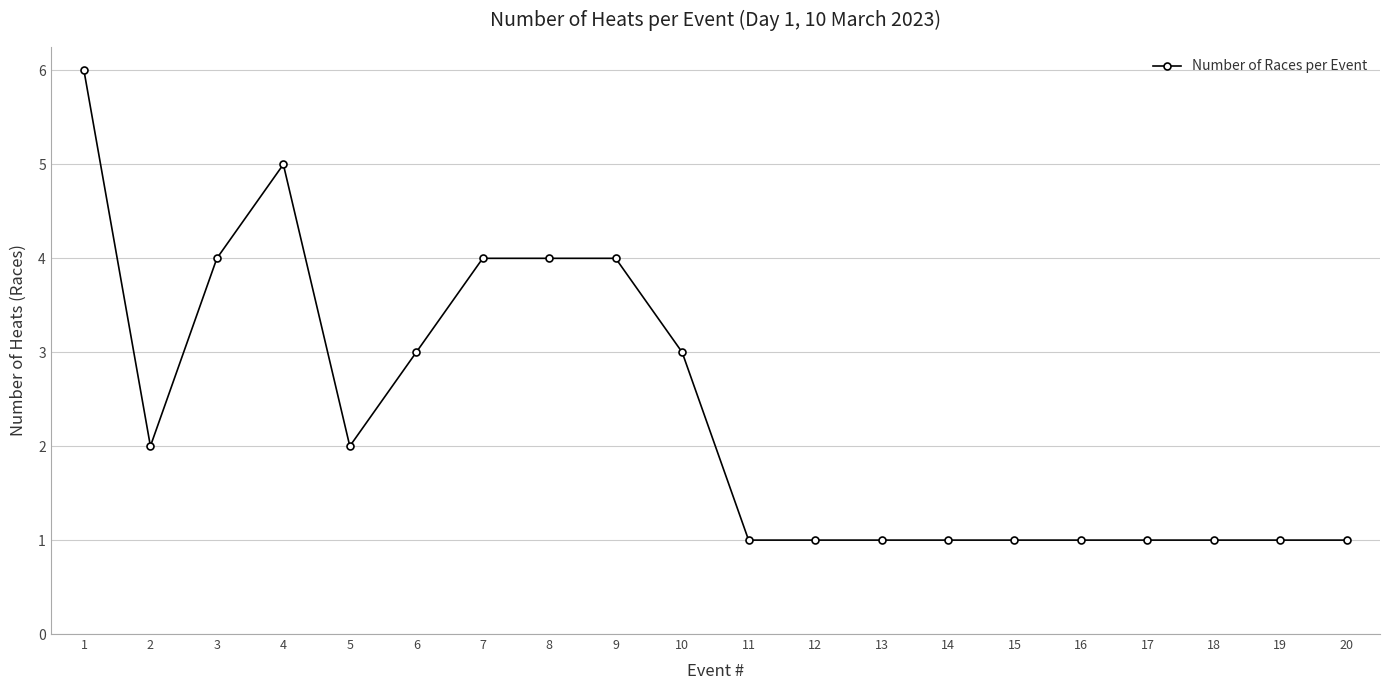

What is the maximum value shown in the chart?

6